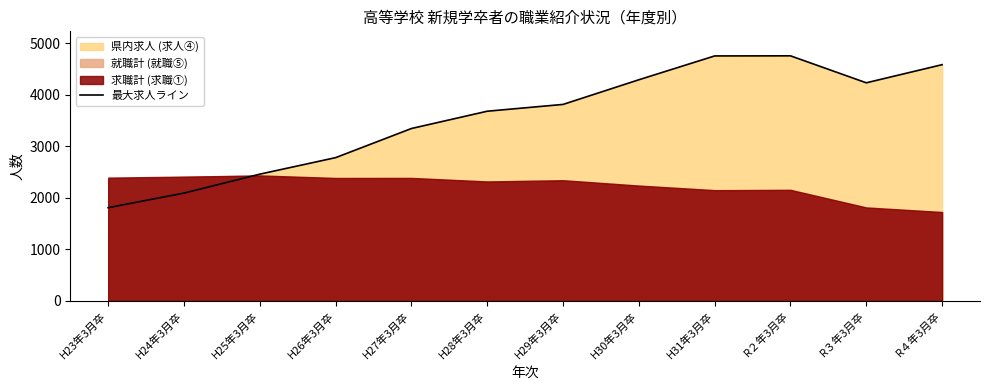

What position from the right is R４年3月卒?

1